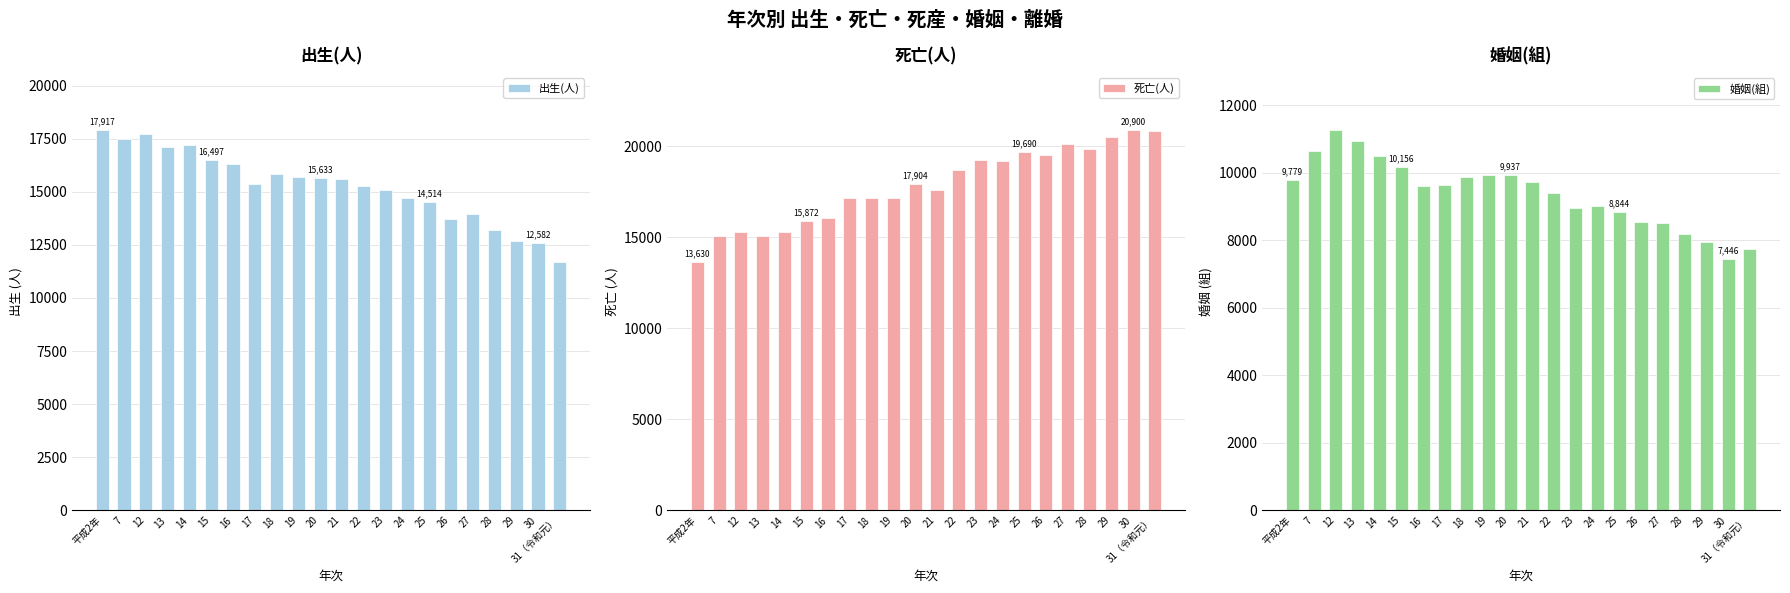

The value of 死亡(人) at 16 is 16030. True or false?

True